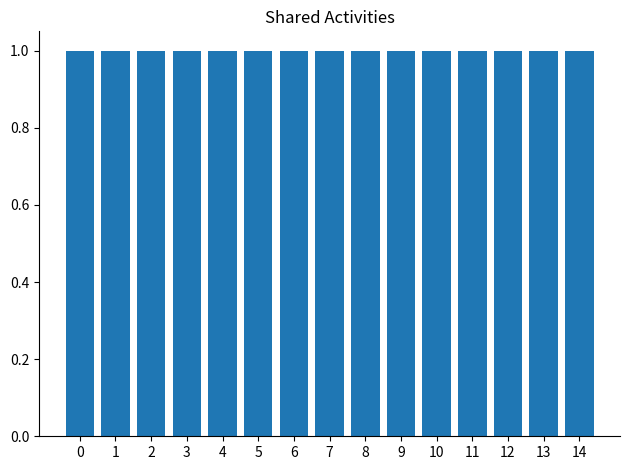

What is the average value of the Shared Activities series?

1